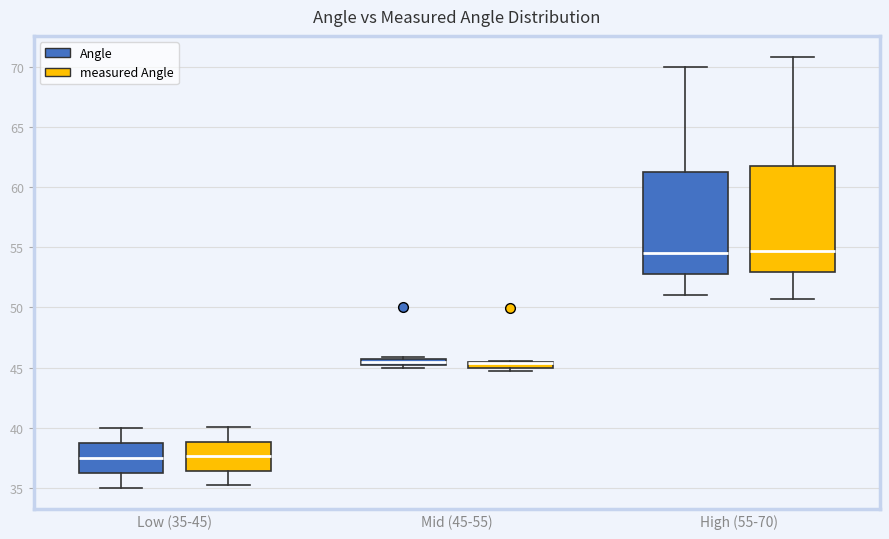

Where is the lower edge of the box for High (55-70) (Angle) on the y-axis? The values are not printed on the chart, so give them approximately, as read against the axis.

53.0